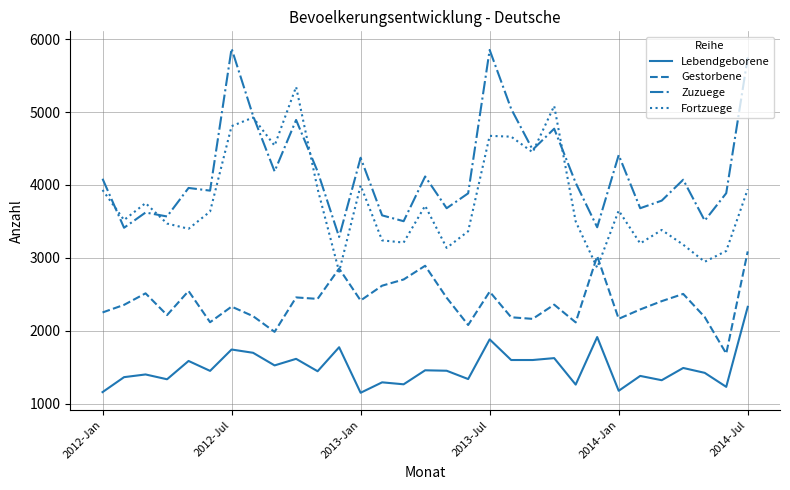

What is the greatest value displayed?

5870